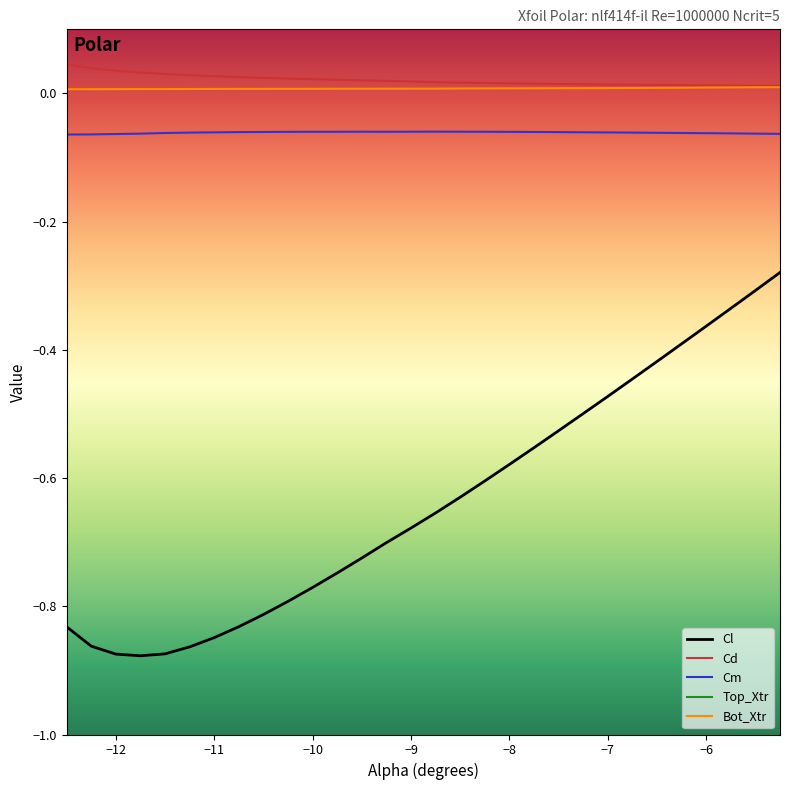

Is it true that Cm equals -0.0 at −12?

False